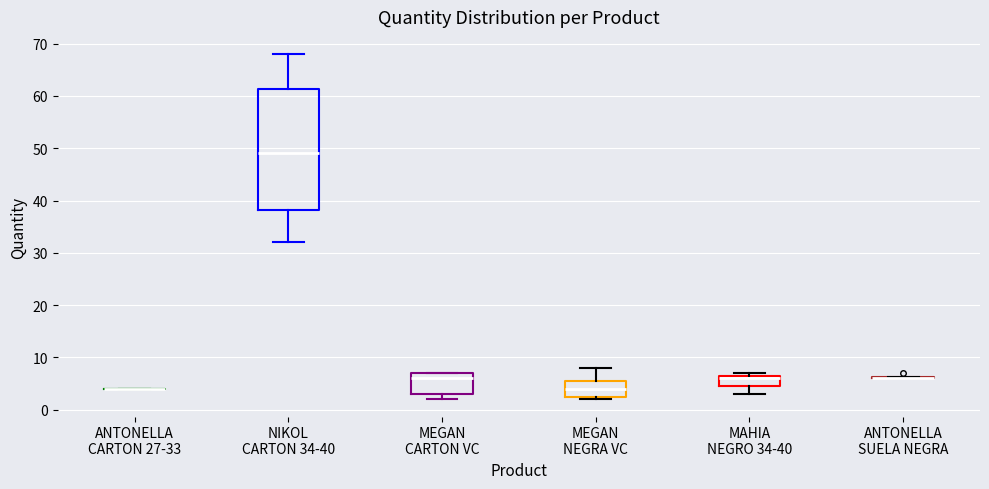

Reading left to right, read every box against the y-axis: the position of its median line, the range the box covers, and the ends of its whiskers. The values are not printed on the chart, so give them approximately, as read against the axis.

ANTONELLA CARTON 27-33: box collapsed to a line at 4, whiskers 4 to 4
NIKOL CARTON 34-40: median 49, box 38 to 61, whiskers 32 to 68
MEGAN CARTON VC: median 6, box 3 to 7, whiskers 2 to 7
MEGAN NEGRA VC: median 4, box 3 to 6, whiskers 2 to 8
MAHIA NEGRO 34-40: median 6, box 5 to 7, whiskers 3 to 7 (just above the box's upper edge)
ANTONELLA SUELA NEGRA: box collapsed to a line at 6, whiskers 6 to 6